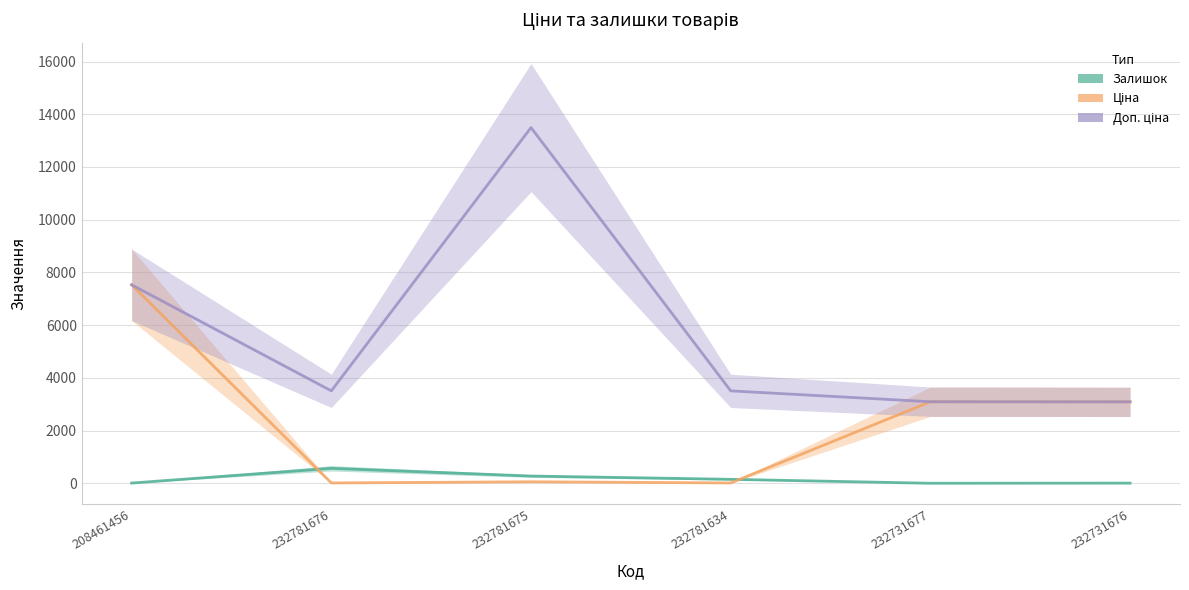

How many data points in Залишок are less than 153?

3